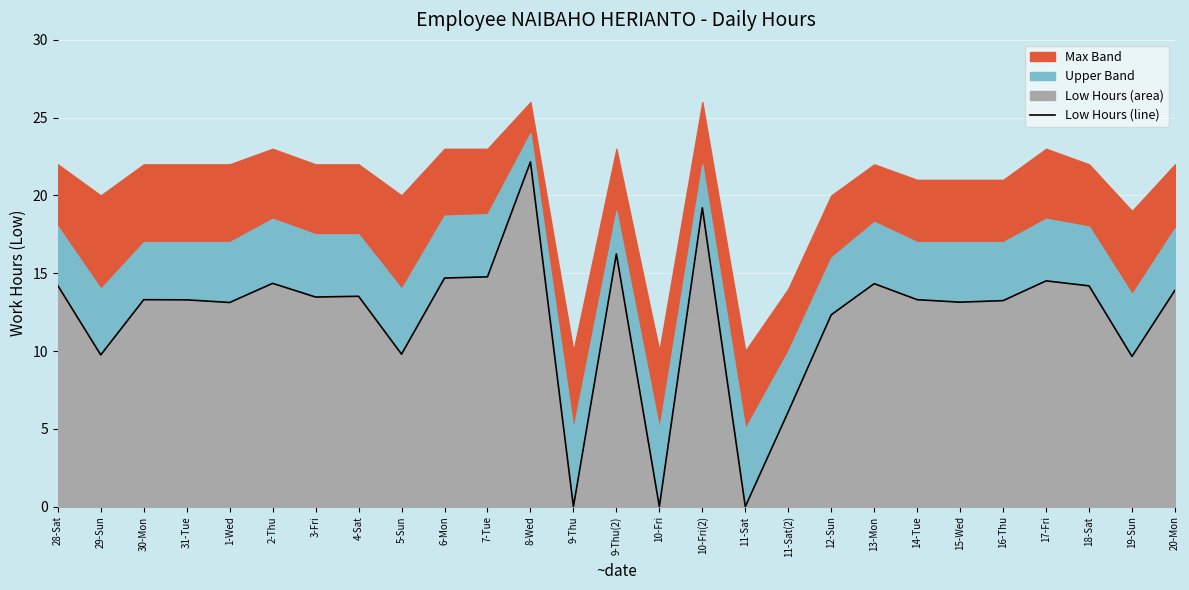

Which label corresponds to the smallest value in the chart?

9-Thu